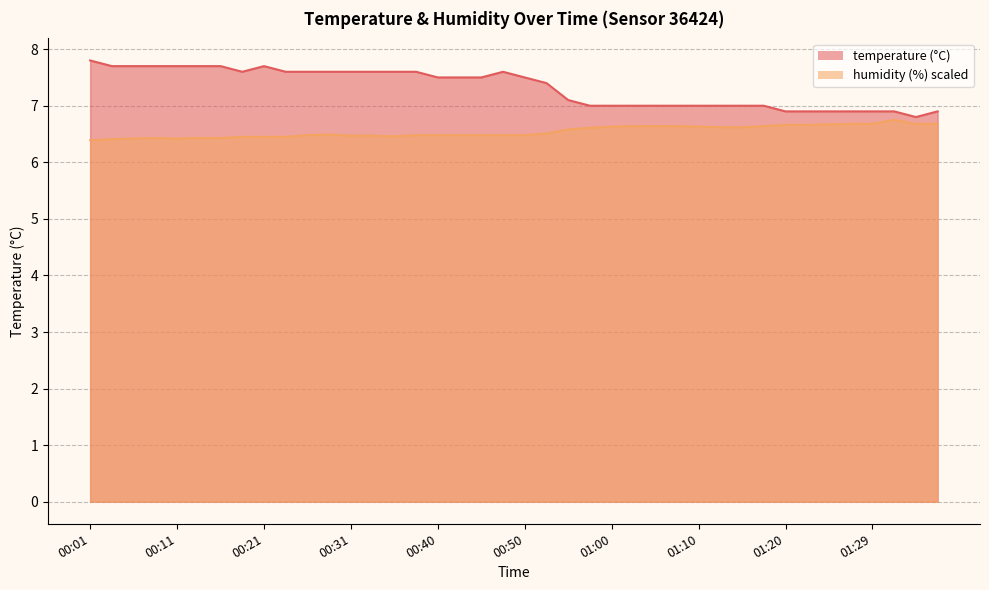

How many lines are shown in the chart?

2